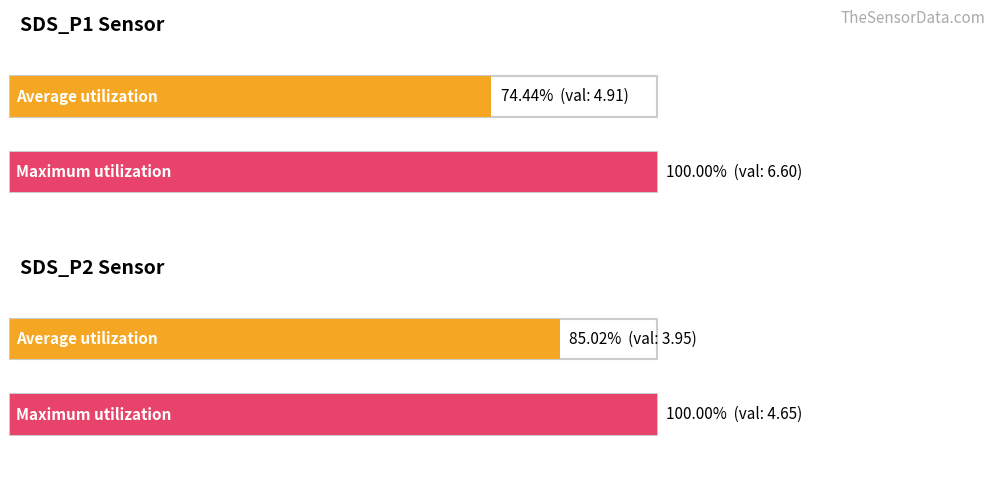

Is it true that SDS_P2 equals 2.3 at 00:01?

False